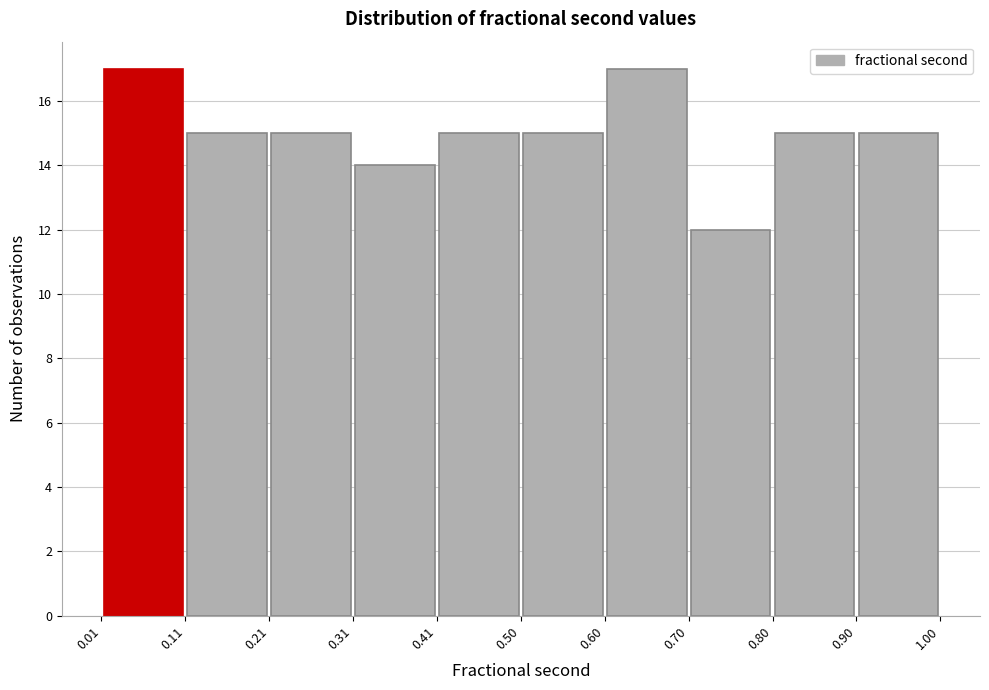

What is the height of the bar covering 0.60 to 0.70 on the x-axis? The values are not printed on the chart, so give them approximately, as read against the axis.

17